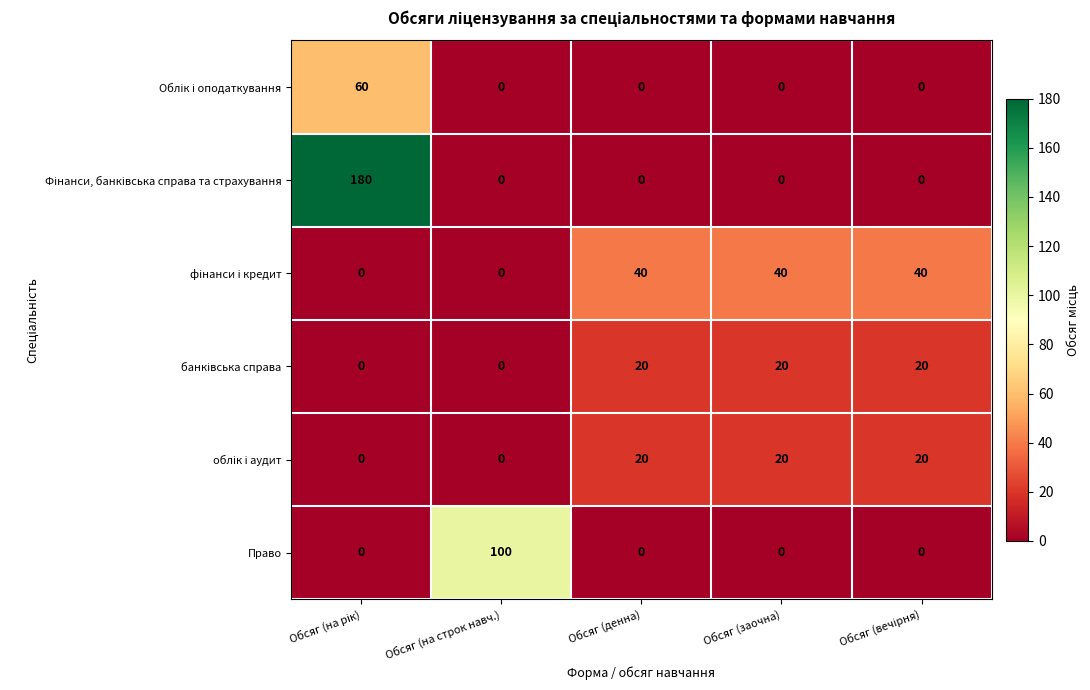

At how many categories does at least one series exceed 26?

5